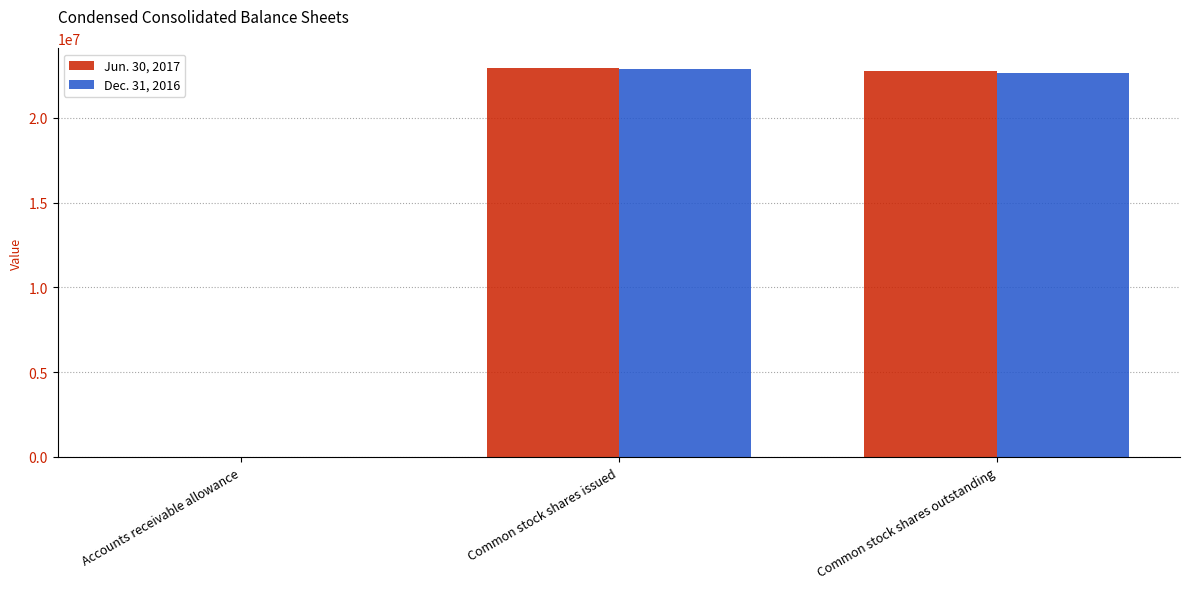

True or false: Dec. 31, 2016 has a value of 22867335 at Common stock shares issued.

True